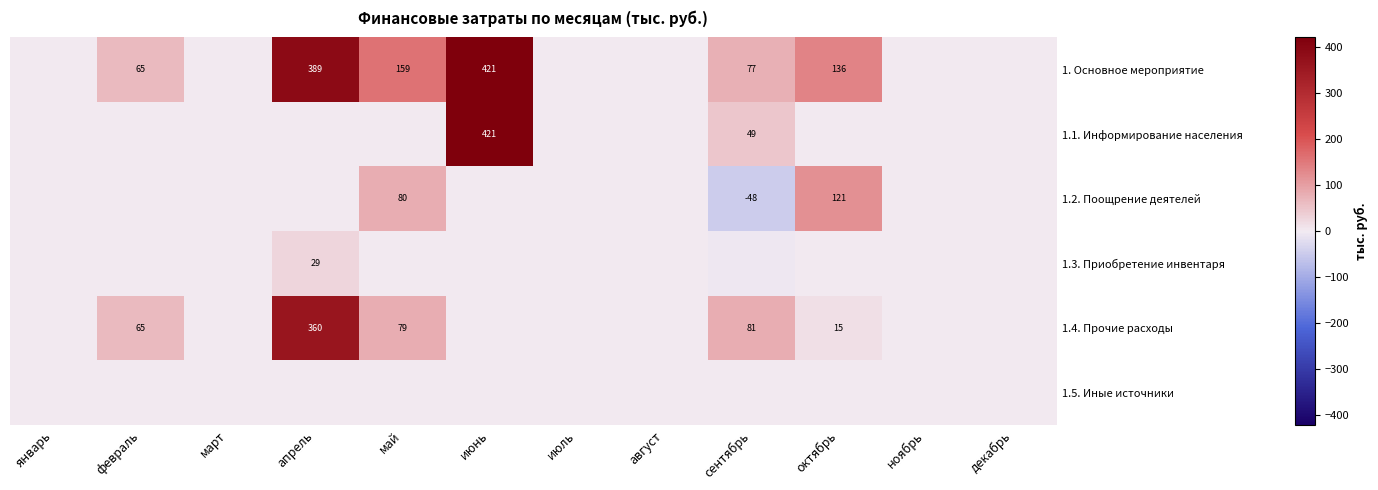

How many values in 1.2. Поощрение деятелей are above zero?

2